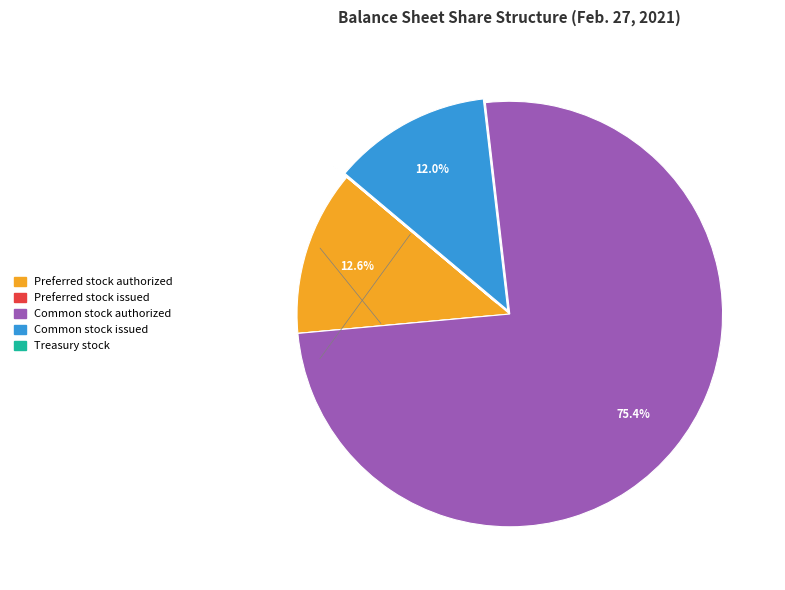

To the nearest percent, what is the average slice percentage?

20%